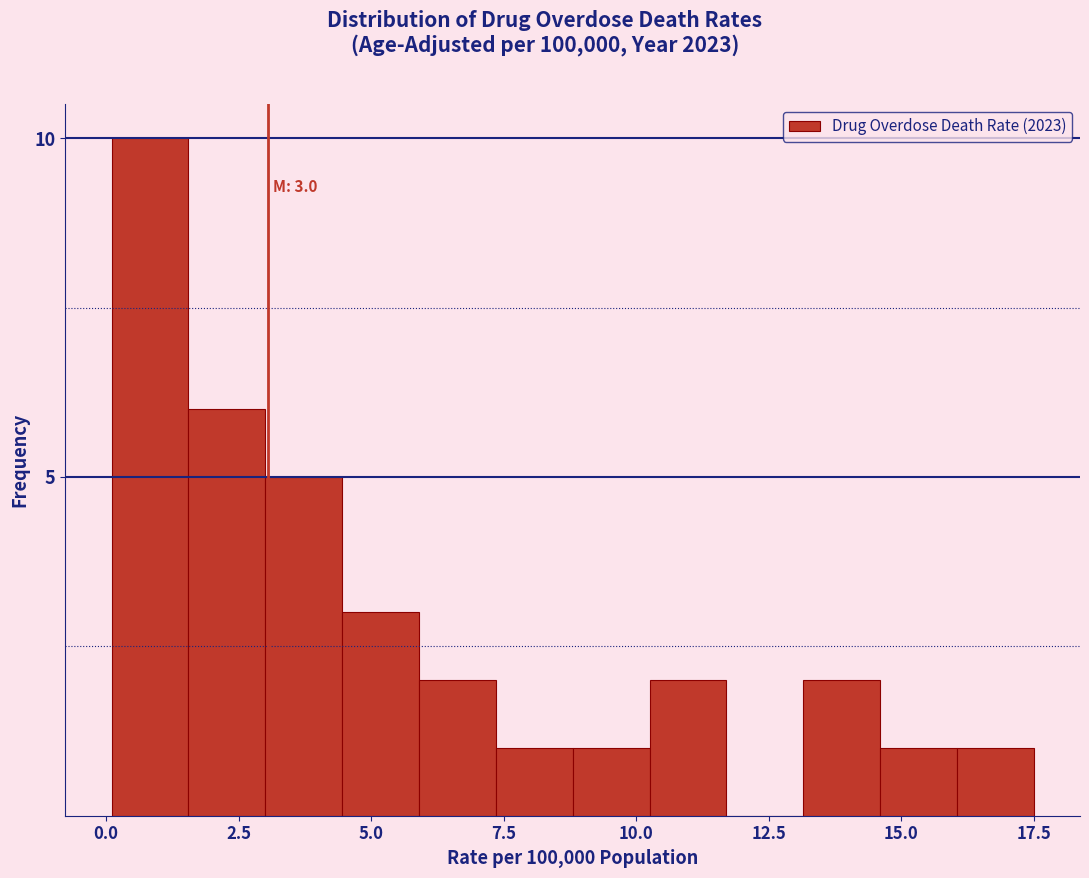

Around what value on the x-axis is the tallest bar? Give the approximate position of its centre, as read against the axis.

1.0